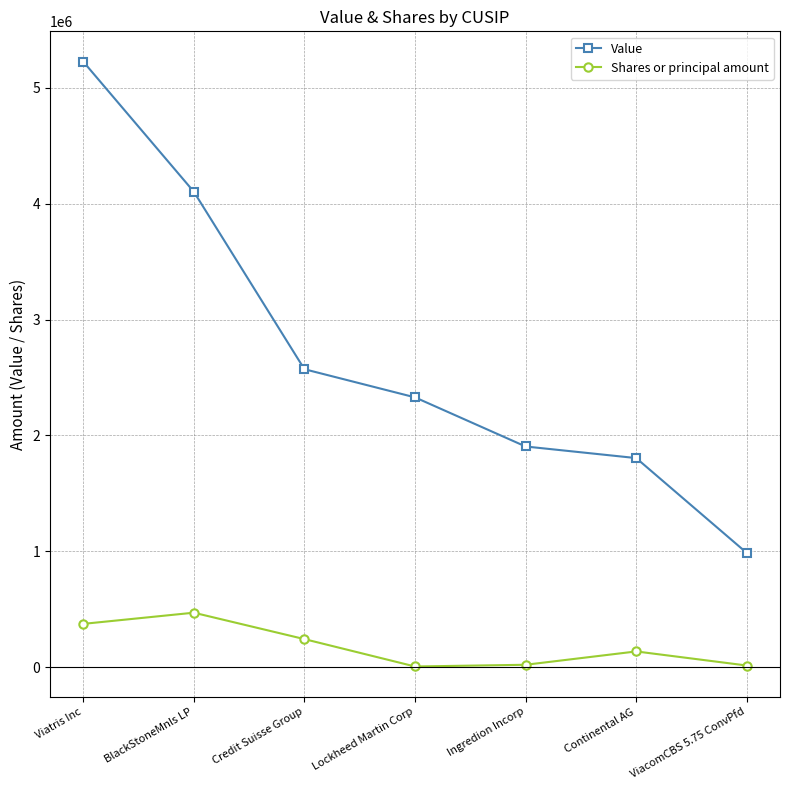

The value of Value at Credit Suisse Group is 3884971. True or false?

False